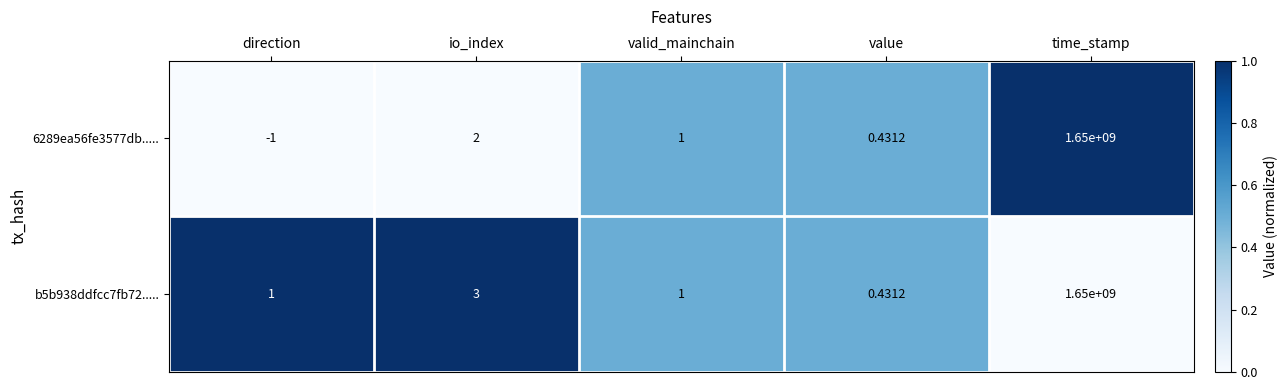

At which category does the chart reach its minimum across all series?

direction